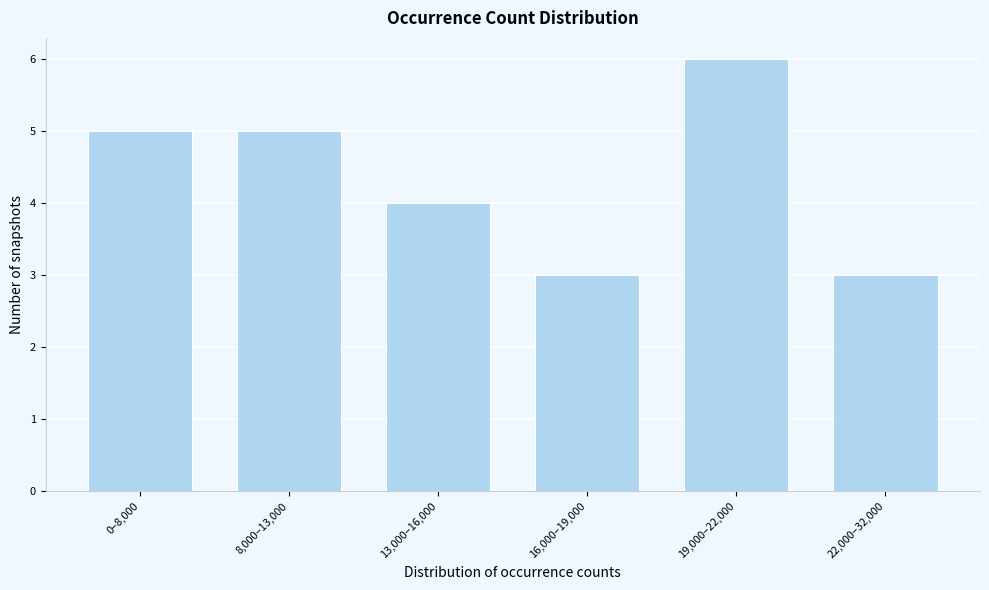

Reading left to right, what are all the values shown in this chart?

5	5	4	3	6	3